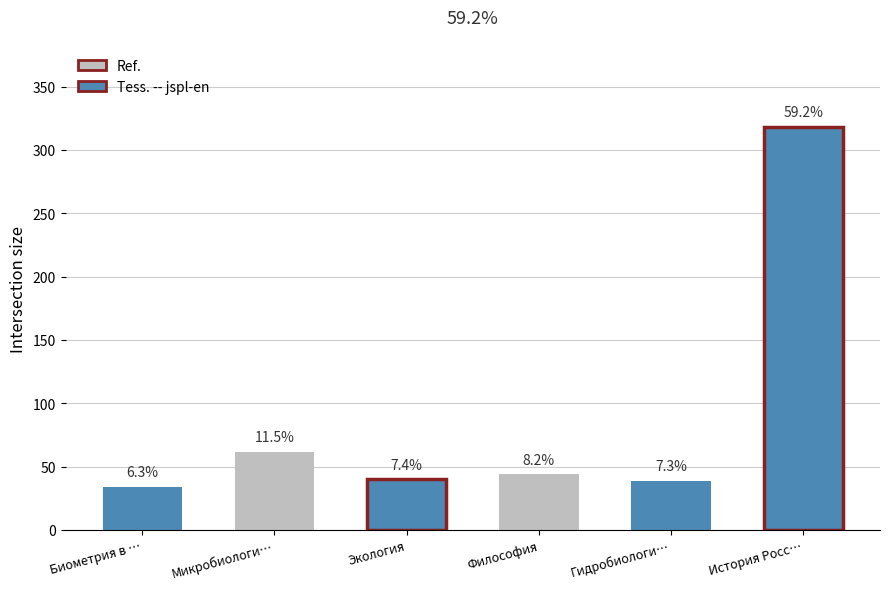

Which has a higher value, Экология or Биометрия в ихтиологии?

Экология